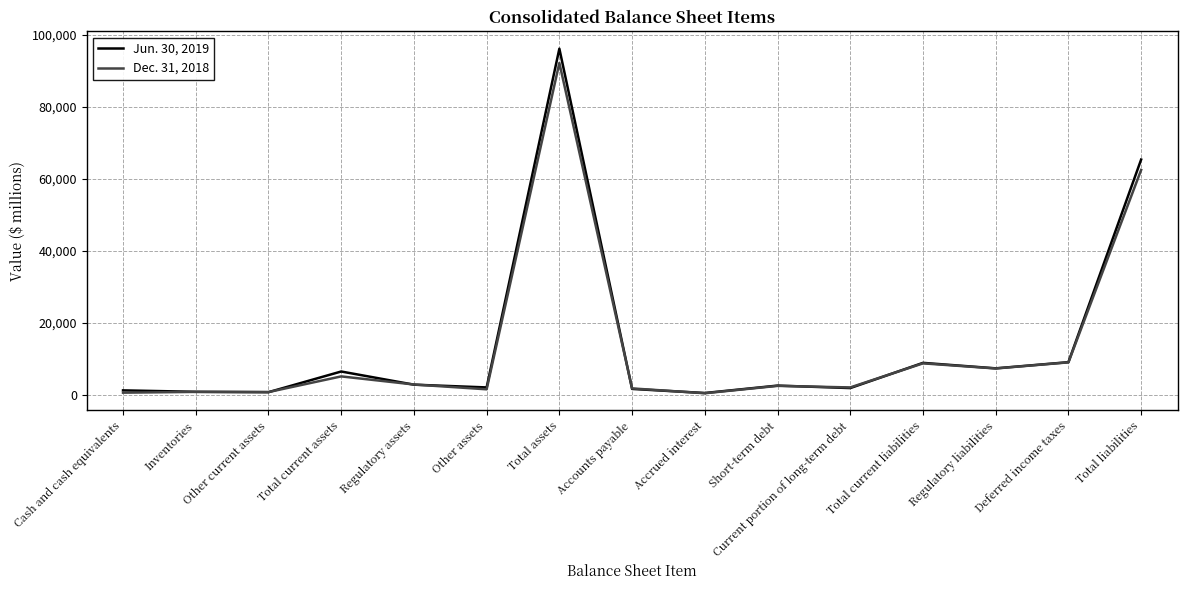

List the series in order of their peak value, lowest first.

Dec. 31, 2018, Jun. 30, 2019